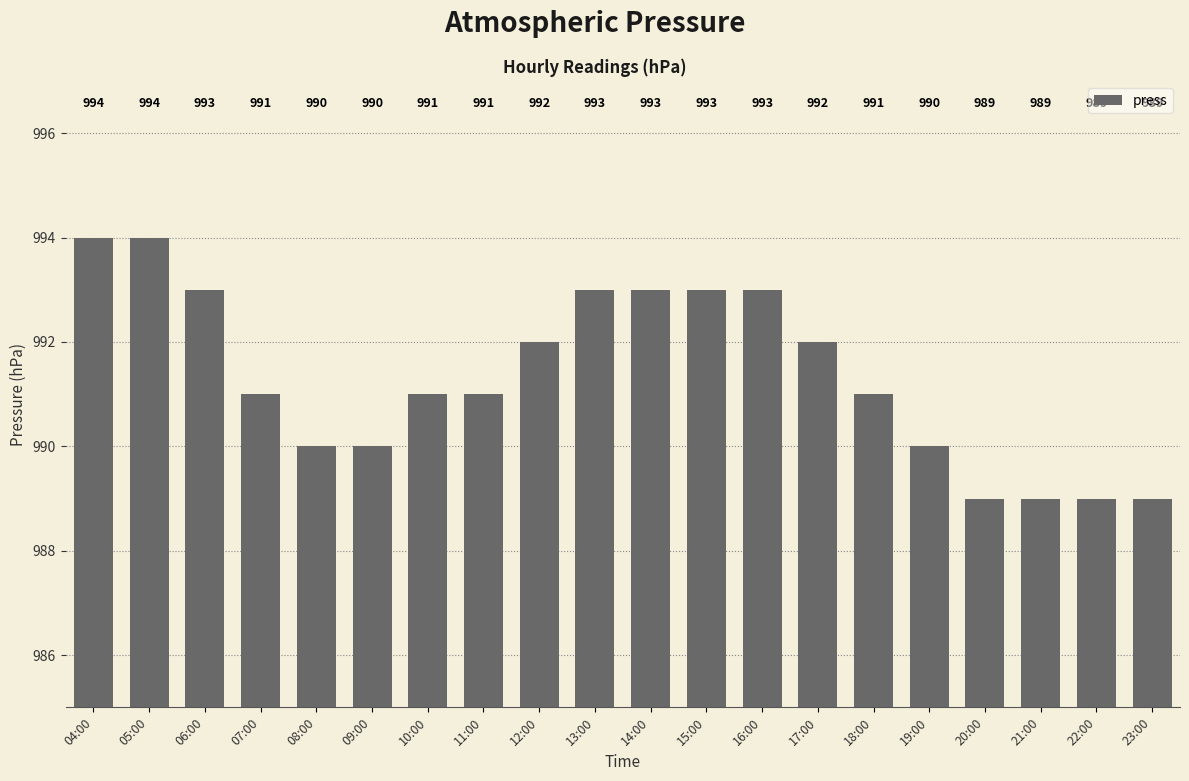

Approximately how many times larger is the value at 15:00 compared to 23:00?

1.0